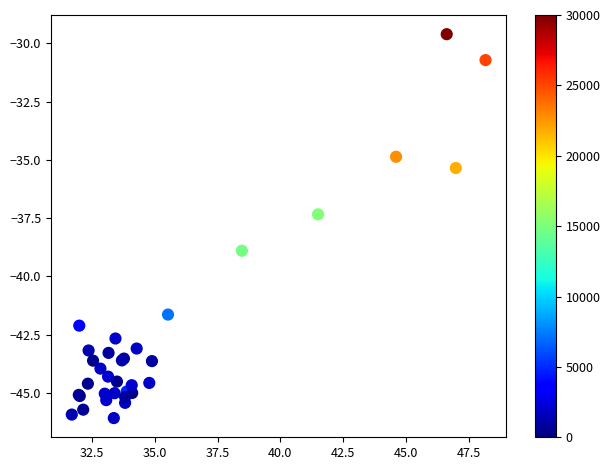

What Y value in the scatter plot is closest to -37?

-37.3